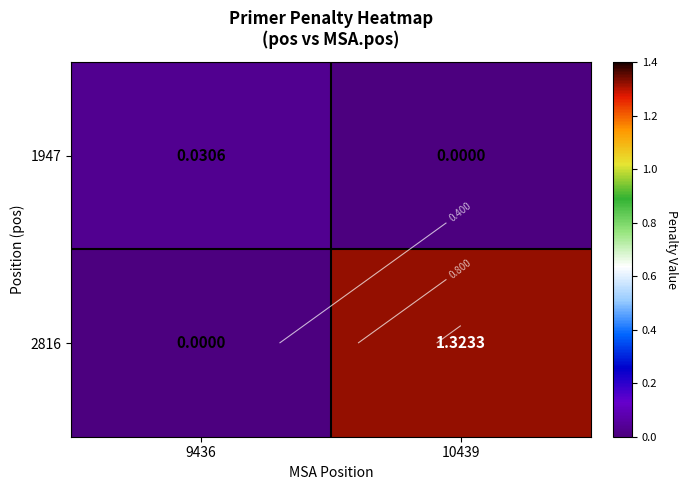

Between 10439 and 9436, which is larger?

9436